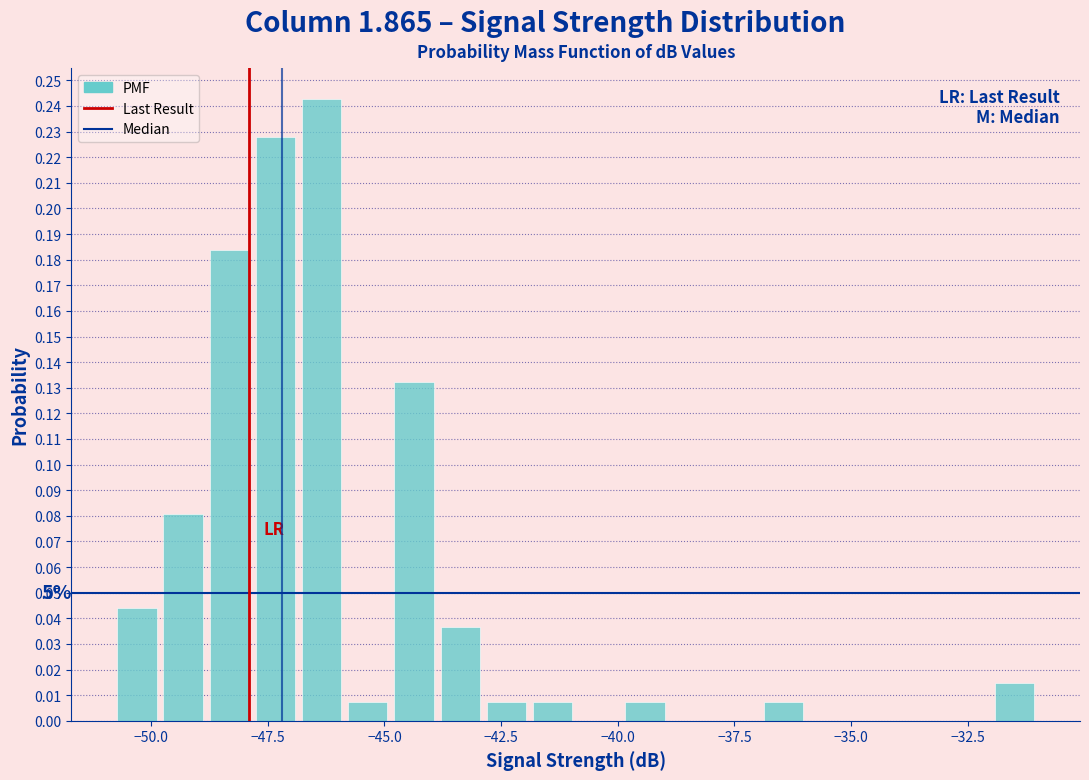

Around what value on the x-axis is the tallest bar? Give the approximate position of its centre, as read against the axis.

-46.5